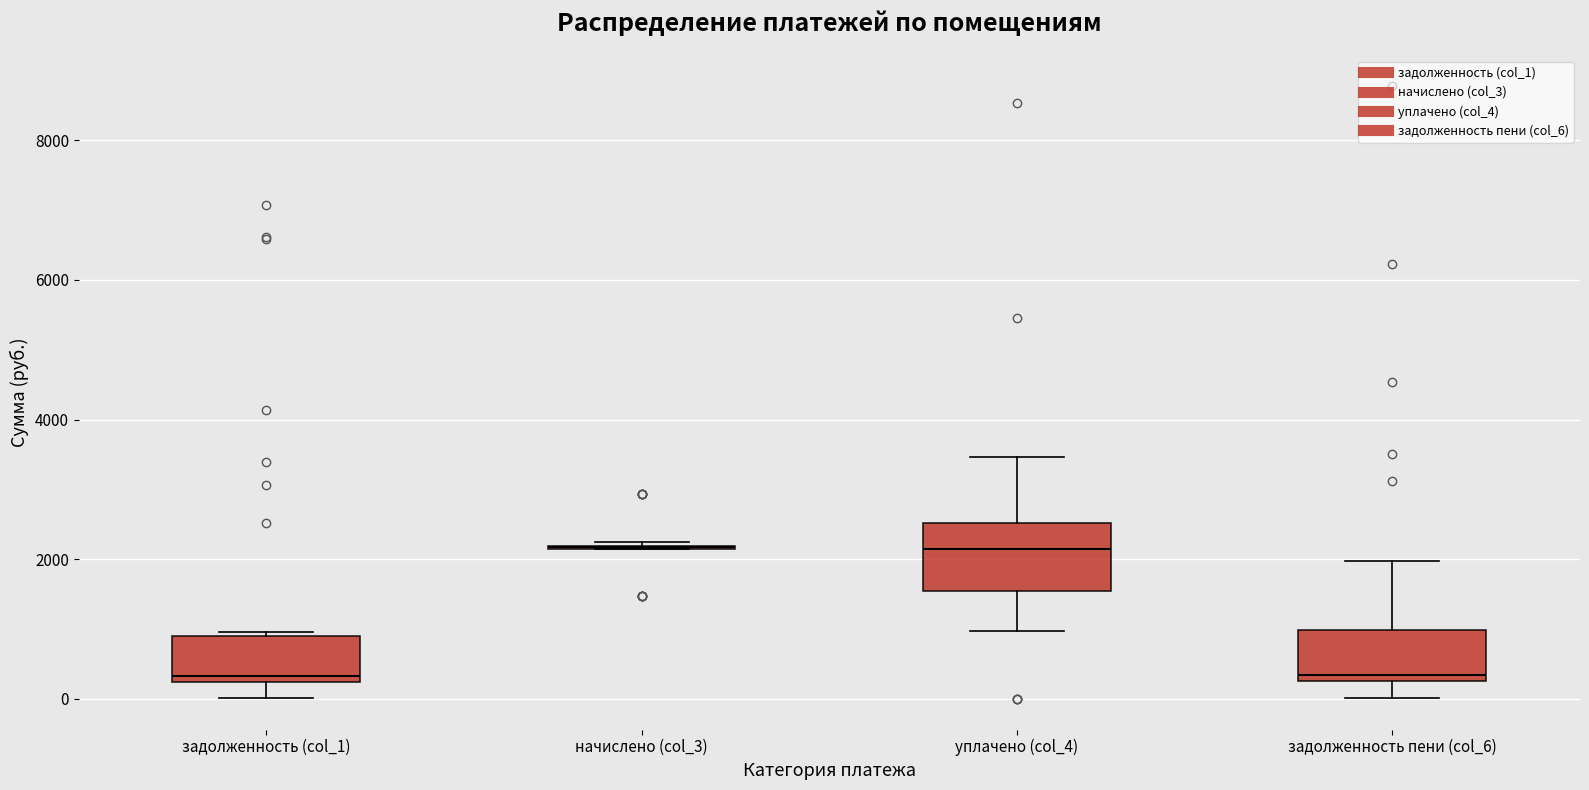

Reading left to right, read every box against the y-axis: the position of its median line, the range the box covers, and the ends of its whiskers. The values are not printed on the chart, so give them approximately, as read against the axis.

задолженность (col_1): median 400, box 200 to 800, whiskers 0 to 1000
начислено (col_3): box collapsed to a line at 2200, whiskers 2200 to 2200
уплачено (col_4): median 2200, box 1600 to 2600, whiskers 1000 to 3400
задолженность пени (col_6): median 400, box 200 to 1000, whiskers 0 to 2000